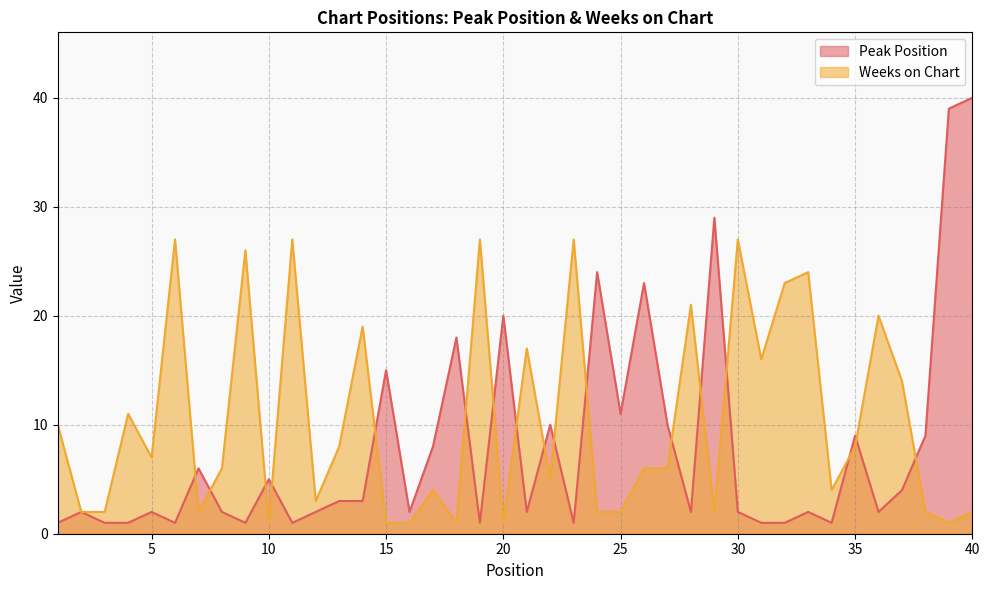

List the series in order of their peak value, lowest first.

Weeks on Chart, Peak Position